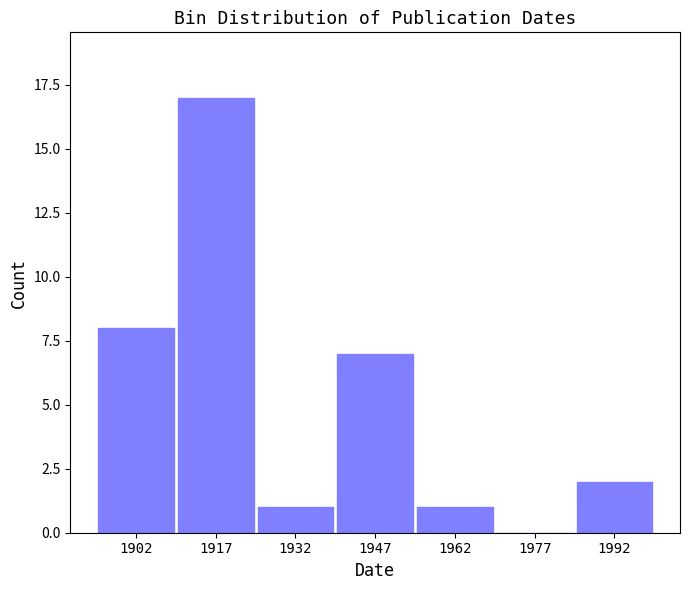

Reading left to right, list all the values displayed in this chart.

1902=8	1917=17	1932=1	1947=7	1962=1	1977=0	1992=2